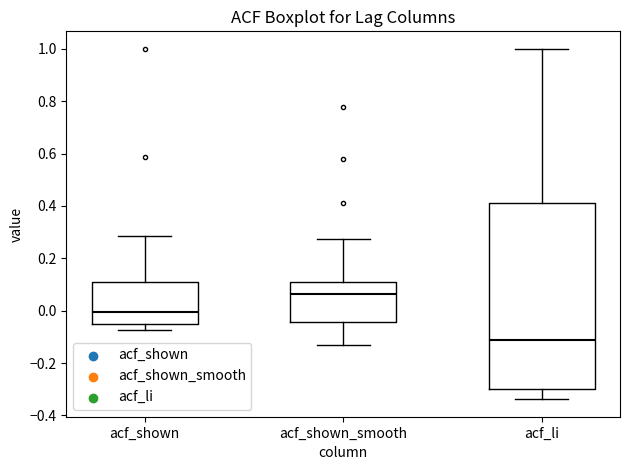

Reading left to right, transcribe this box plot: for each box, give where its median line is, the range the box spans, and where its two whiskers end, as read against the y-axis. The values are not printed on the chart, so give them approximately, as read against the axis.

acf_shown: median 0.00, box -0.06 to 0.12, whiskers -0.08 to 0.28
acf_shown_smooth: median 0.06, box -0.04 to 0.10, whiskers -0.14 to 0.28
acf_li: median -0.12, box -0.30 to 0.42, whiskers -0.34 to 1.00